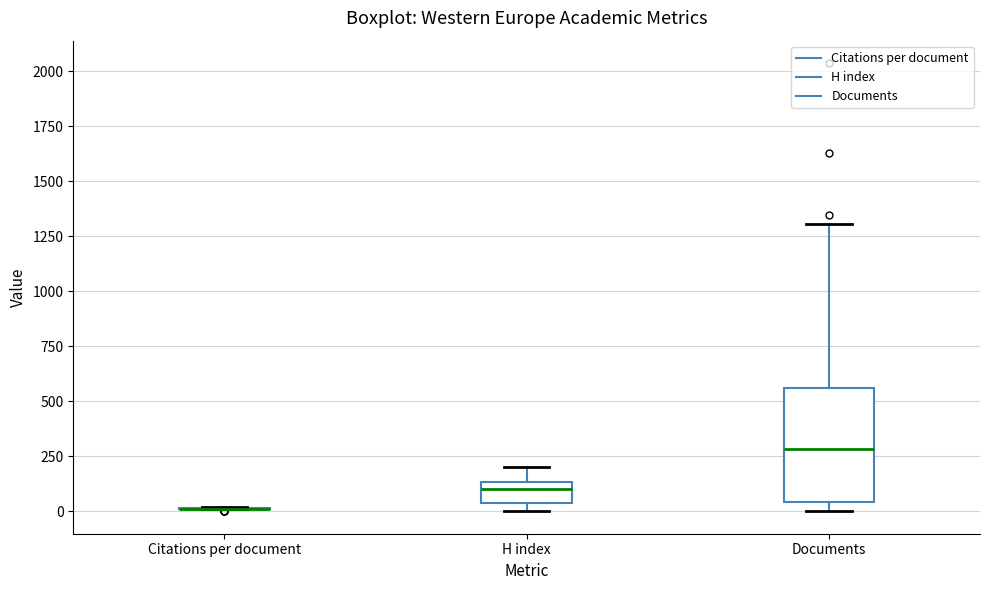

Where is the upper edge of the box for H index on the y-axis? The values are not printed on the chart, so give them approximately, as read against the axis.

150